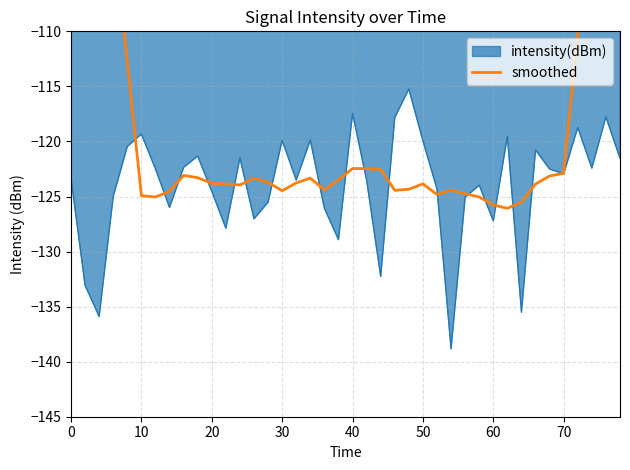

The intensity(dBm) series shows -124.5 at 20. True or false?

True